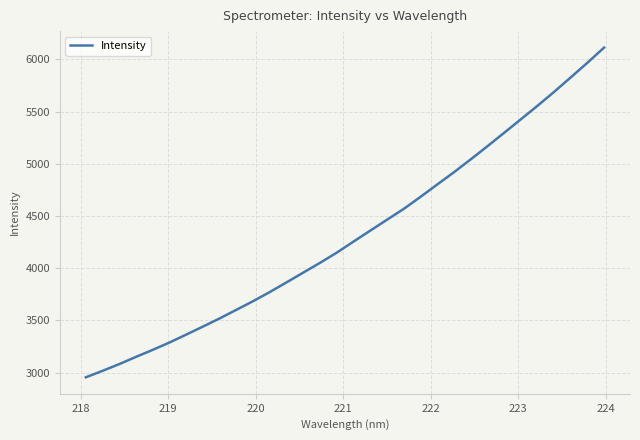

What is the maximum value shown in the chart?

6112.1